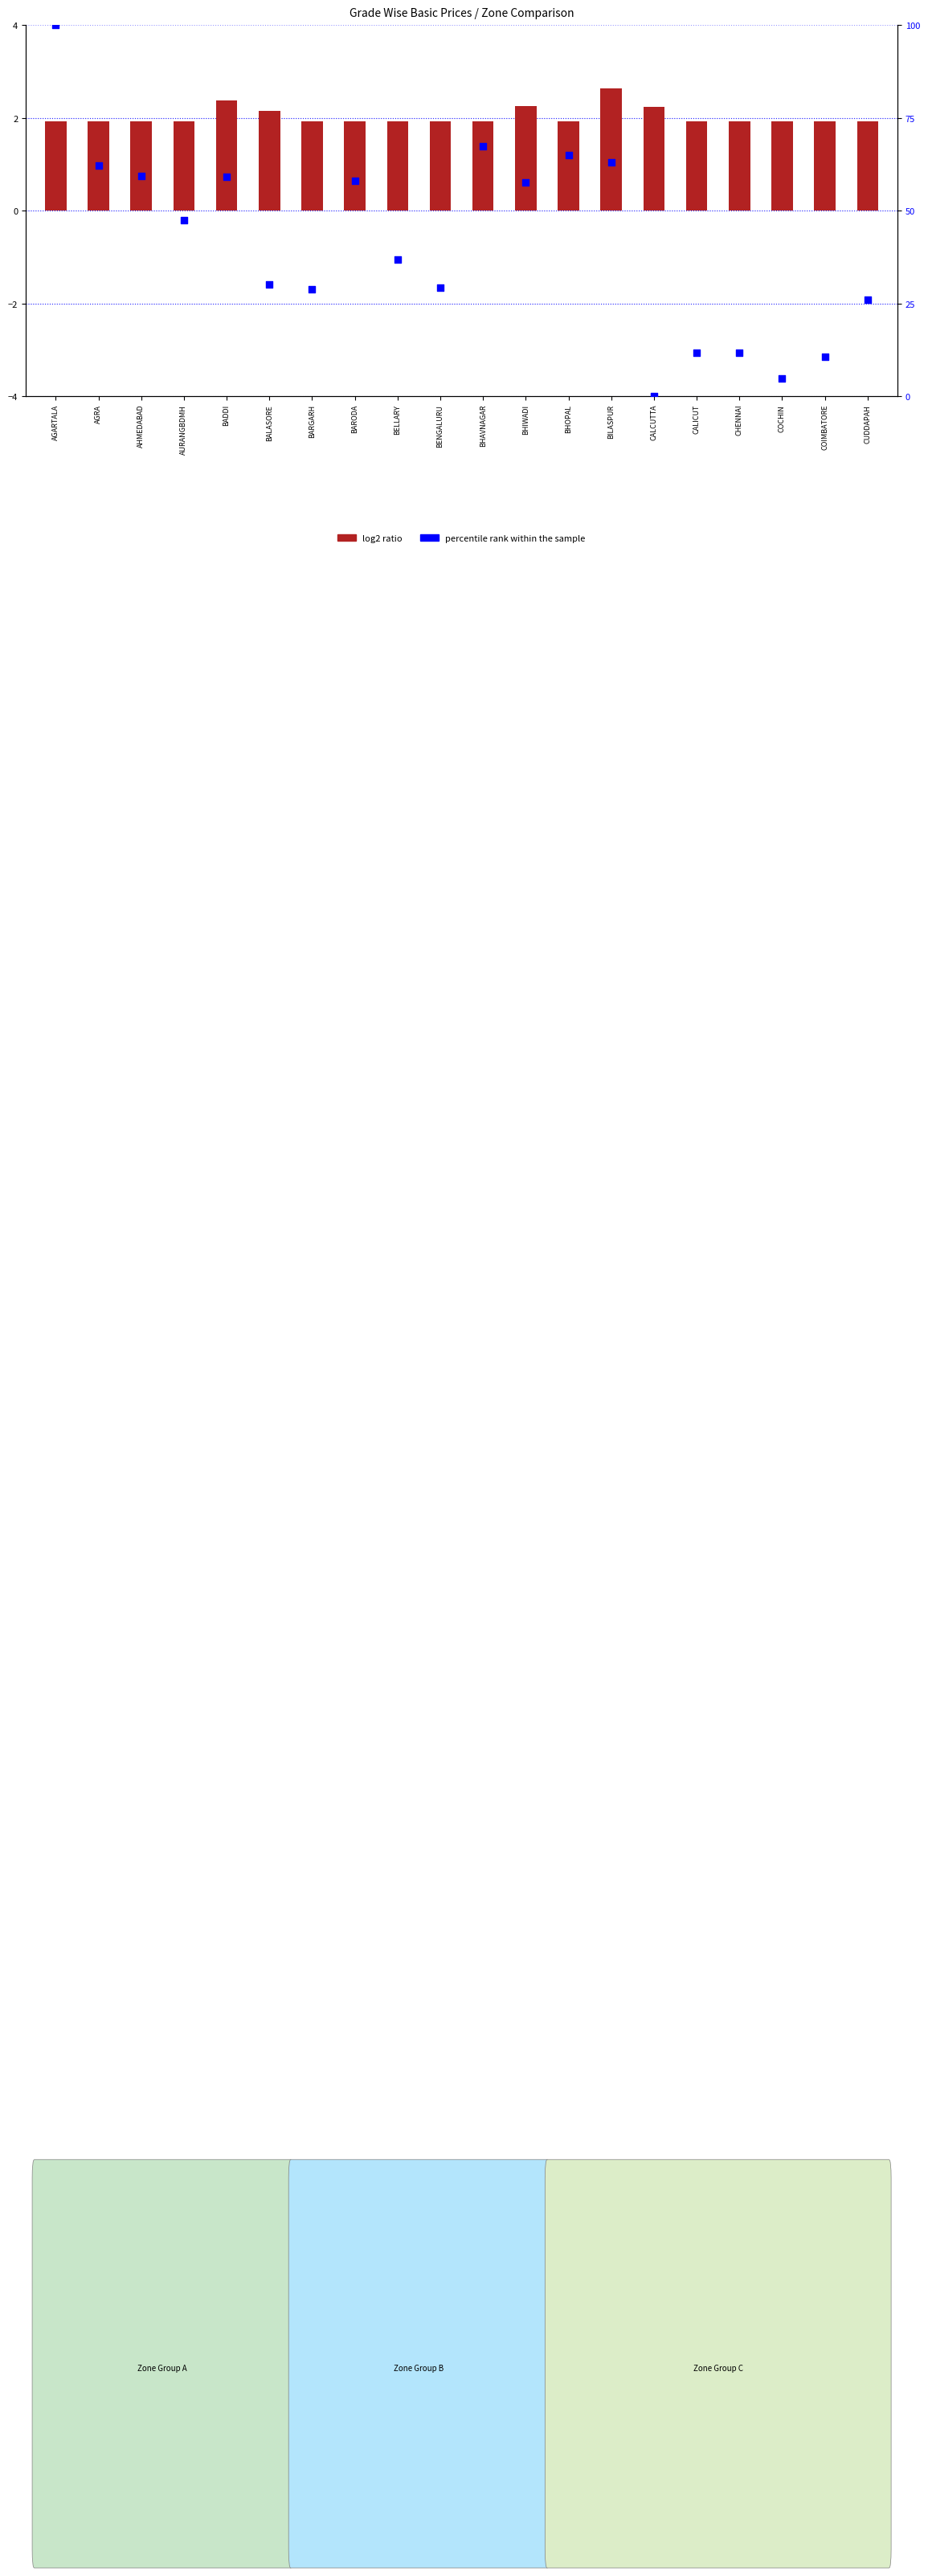

Which series contains the lowest Y value?

percentile rank within the sample